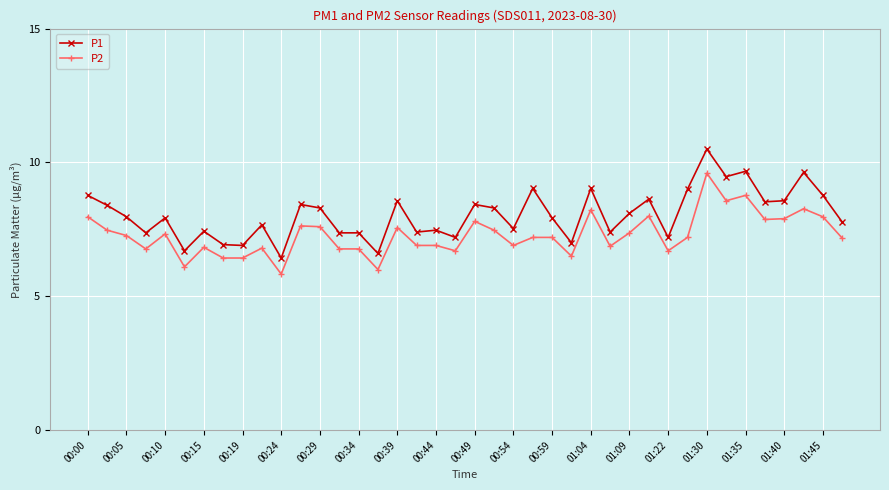

Is this an area chart (filled region under the line)?

No